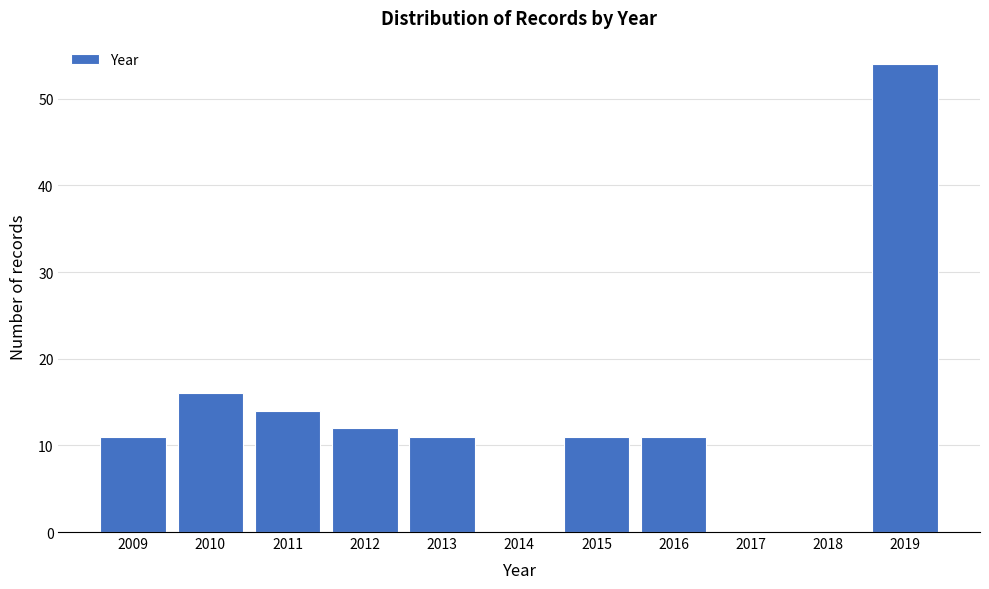

Reading left to right, list all the values displayed in this chart.

2009=11	2010=16	2011=14	2012=12	2013=11	2014=0	2015=11	2016=11	2017=0	2018=0	2019=54